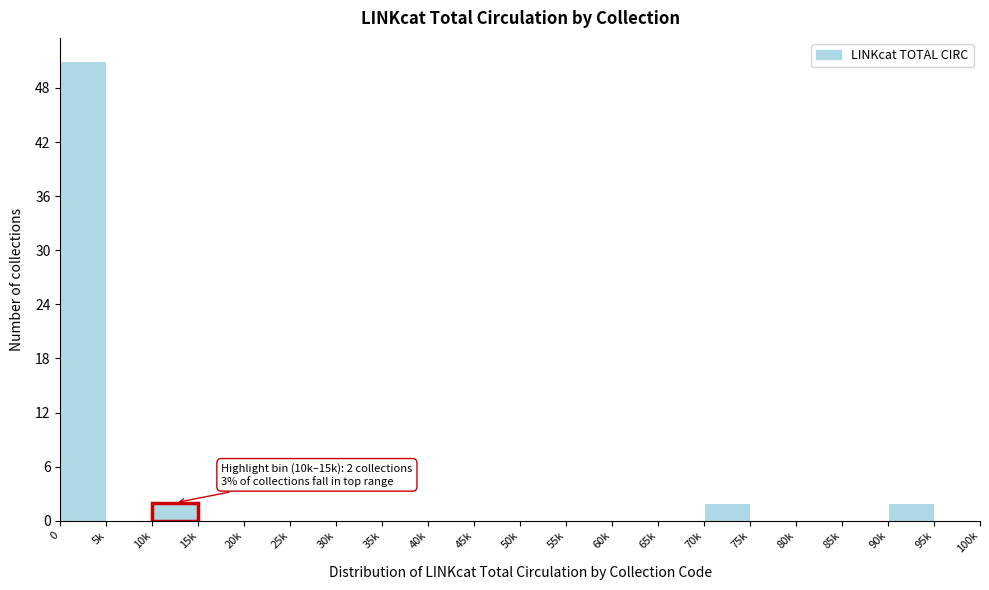

Reading right to left, list all the values displayed in this chart.

95k=0	90k=2	85k=0	80k=0	75k=0	70k=2	65k=0	60k=0	55k=0	50k=0	45k=0	40k=0	35k=0	30k=0	25k=0	20k=0	15k=0	10k=2	5k=0	0=51